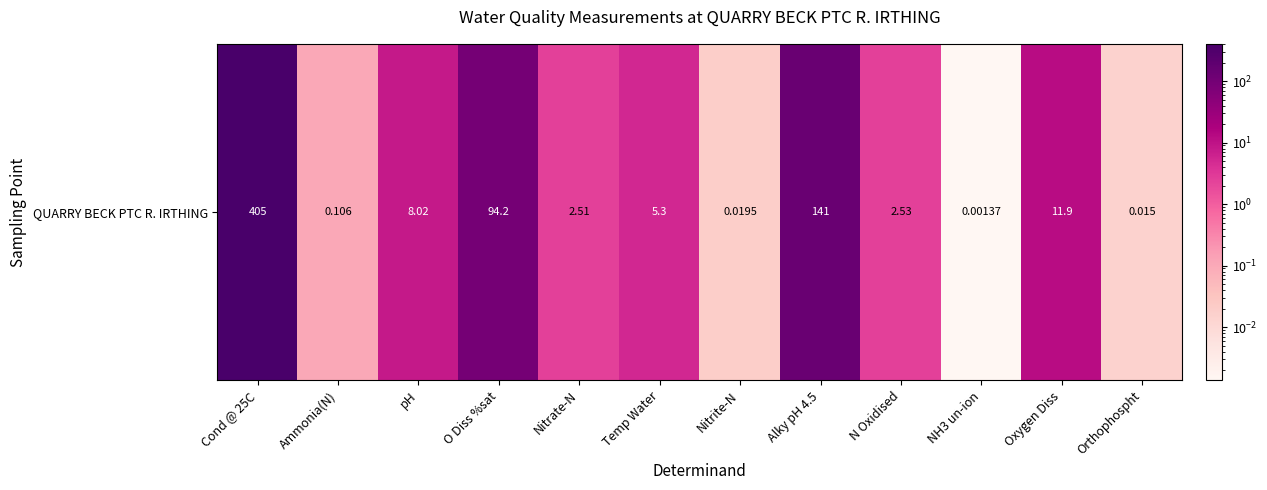

Reading left to right, list all the values displayed in this chart.

Cond @ 25C=405.0	Ammonia(N)=0.1	pH=8.0	O Diss %sat=94.2	Nitrate-N=2.5	Temp Water=5.3	Nitrite-N=0.0	Alky pH 4.5=141.0	N Oxidised=2.5	NH3 un-ion=0.0	Oxygen Diss=11.9	Orthophospht=0.0